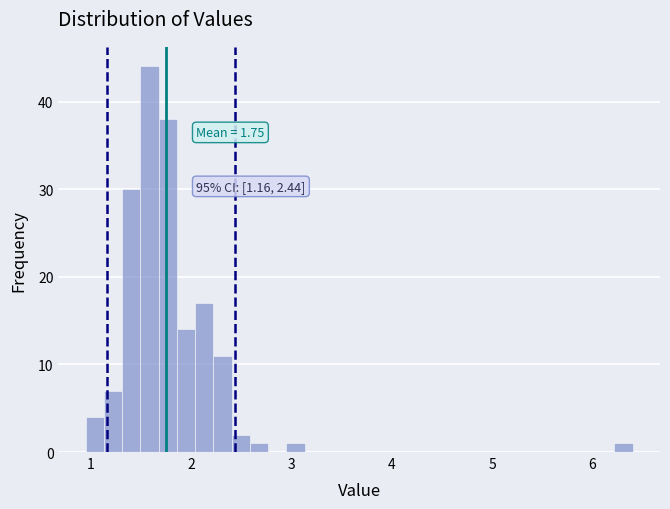

Read against the x-axis, roughly where is the centre of the tallest bar?

1.6